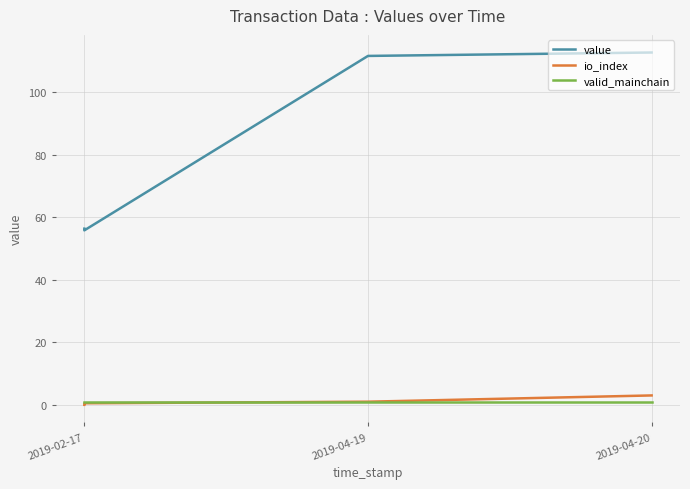

Is this an area chart (filled region under the line)?

No